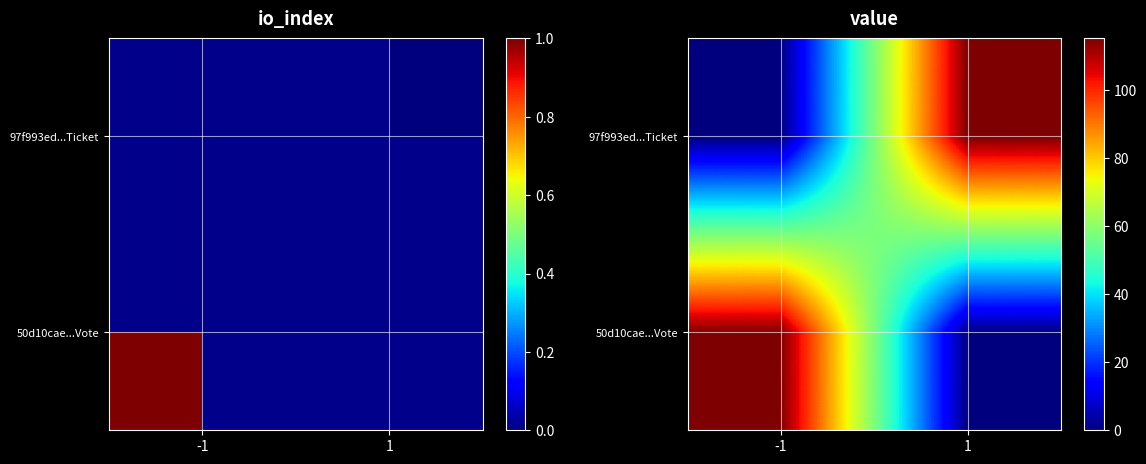

At which category is the sum across all series the highest?

-1